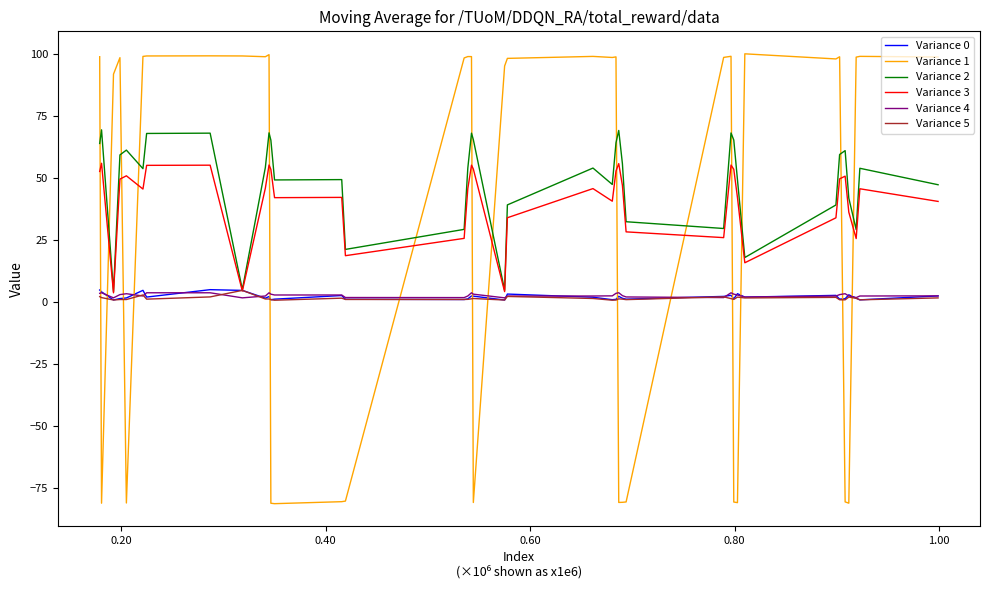

What is the highest value of the Variance 1 series?

100.2